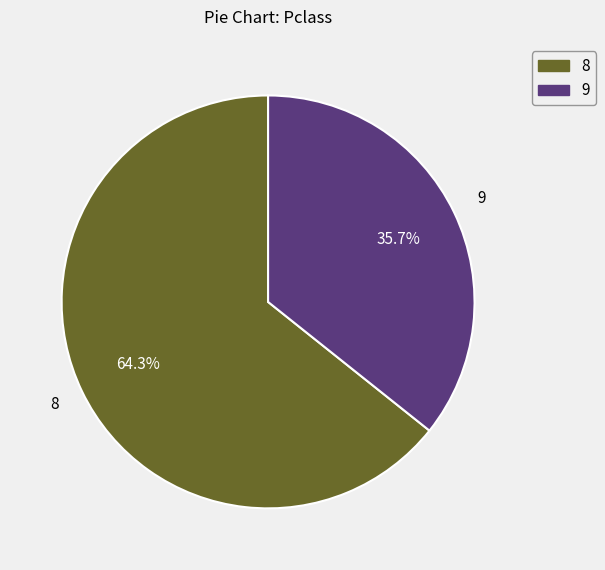

How many slices are in this pie chart?

2